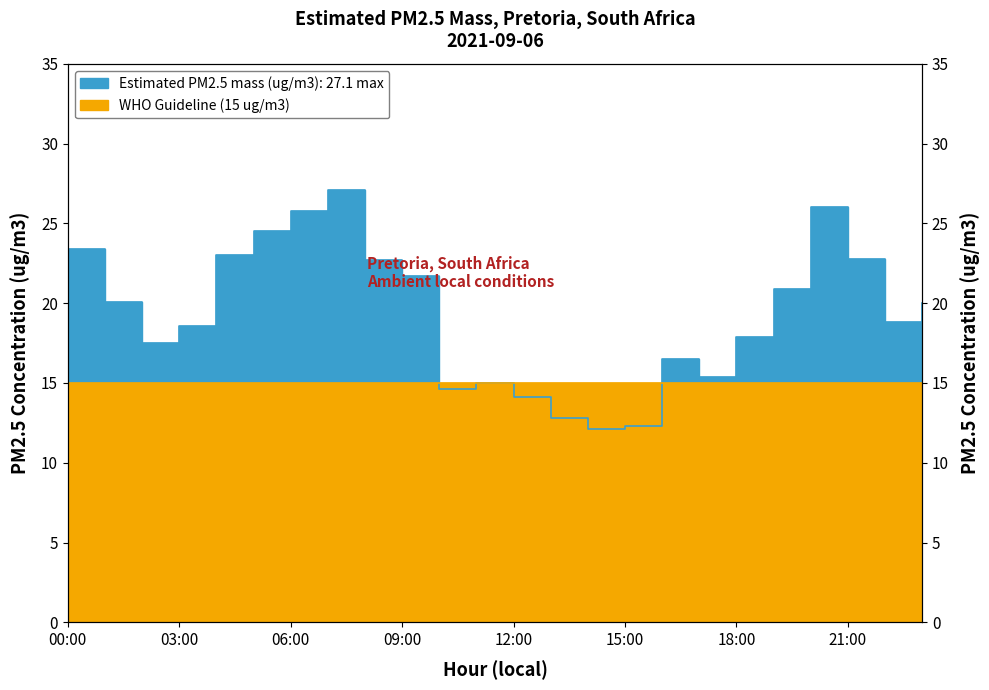

Rank the categories by value from highest to lowest.

7, 20, 6, 5, 0, 4, 21, 8, 9, 19, 1, 23, 22, 3, 18, 2, 16, 17, 11, 10, 12, 13, 15, 14